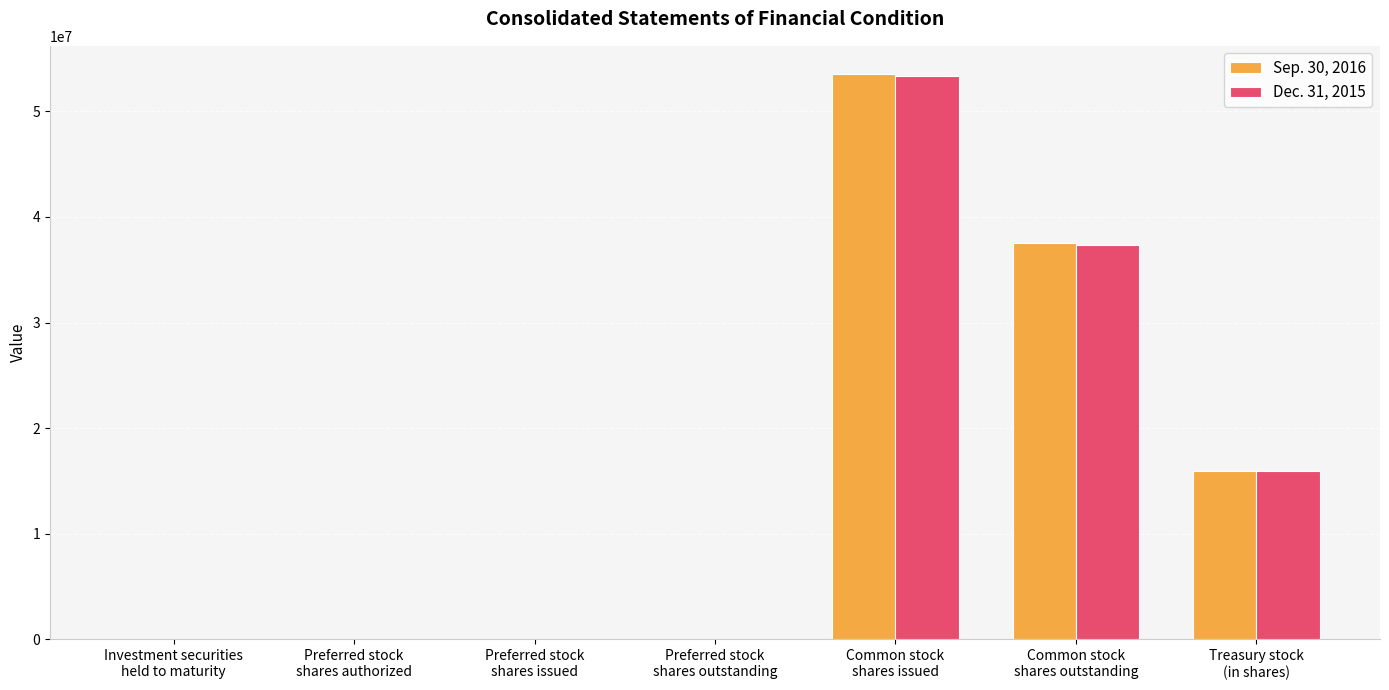

How many distinct data groups are displayed?

2